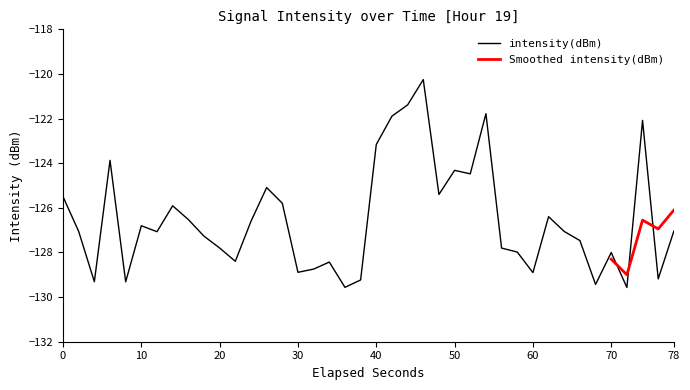

Is it true that intensity(dBm) equals -212.1 at 70?

False